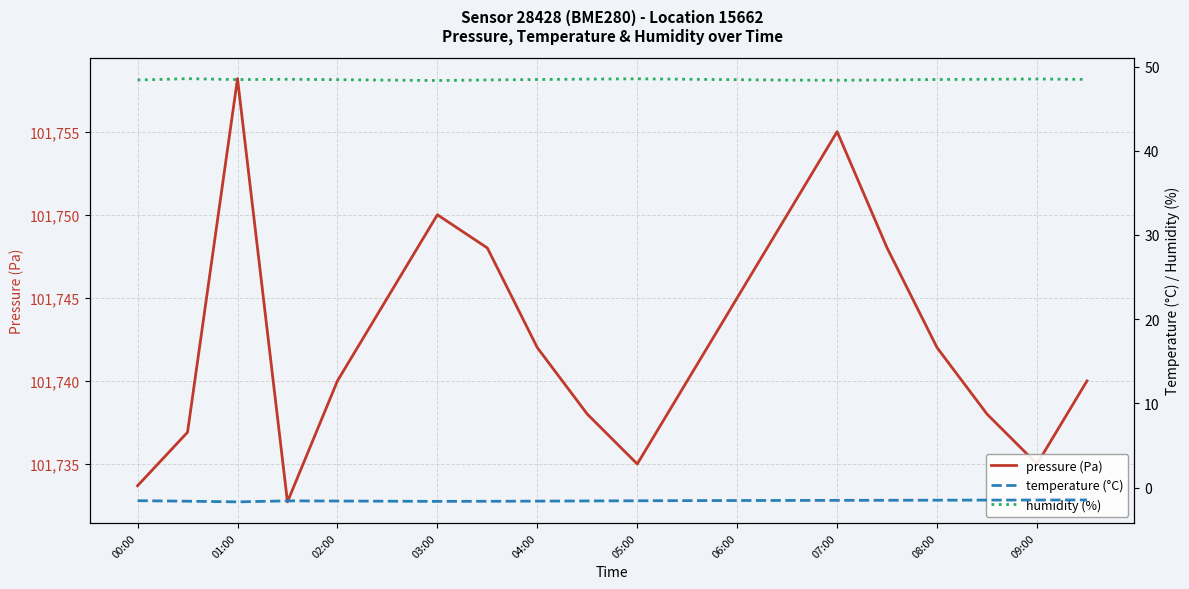

What is the minimum value for pressure (Pa)?

101732.7